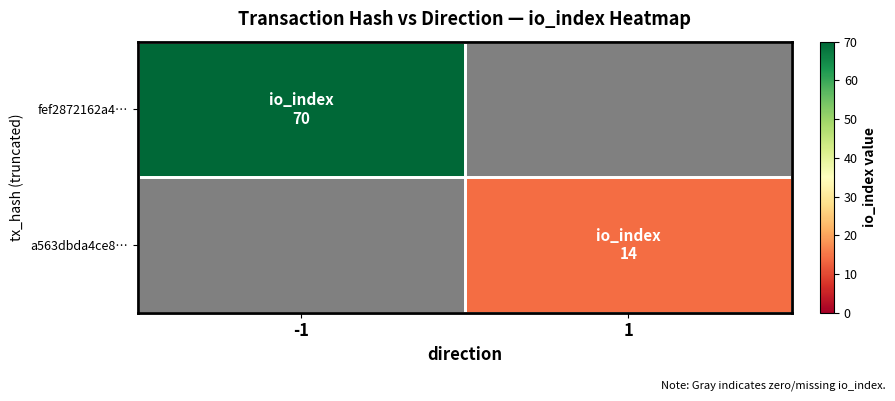

At how many categories does at least one series exceed 66?

1